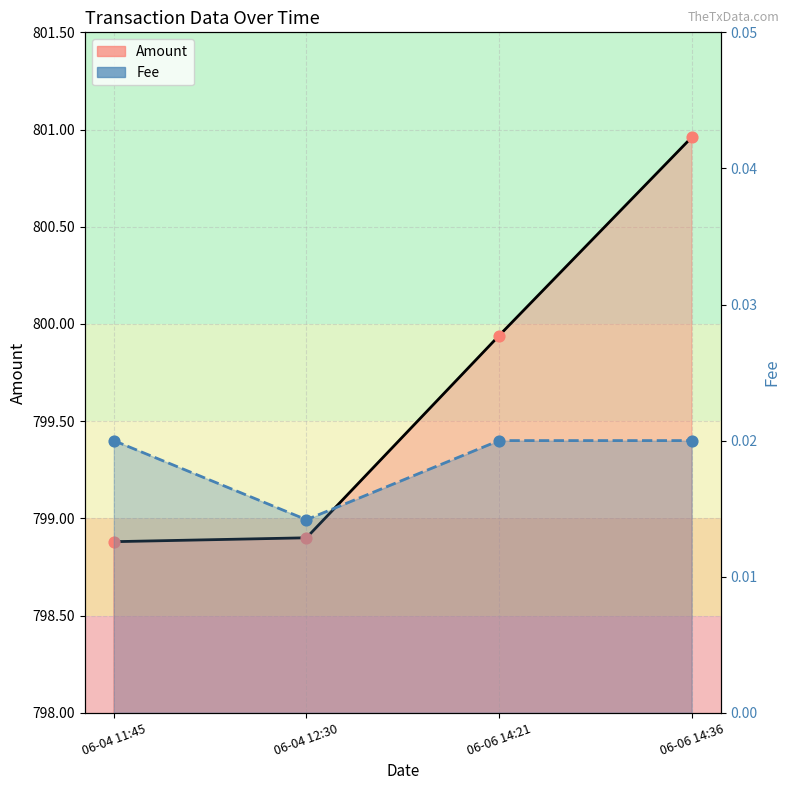

At how many categories does at least one series exceed 424?

4